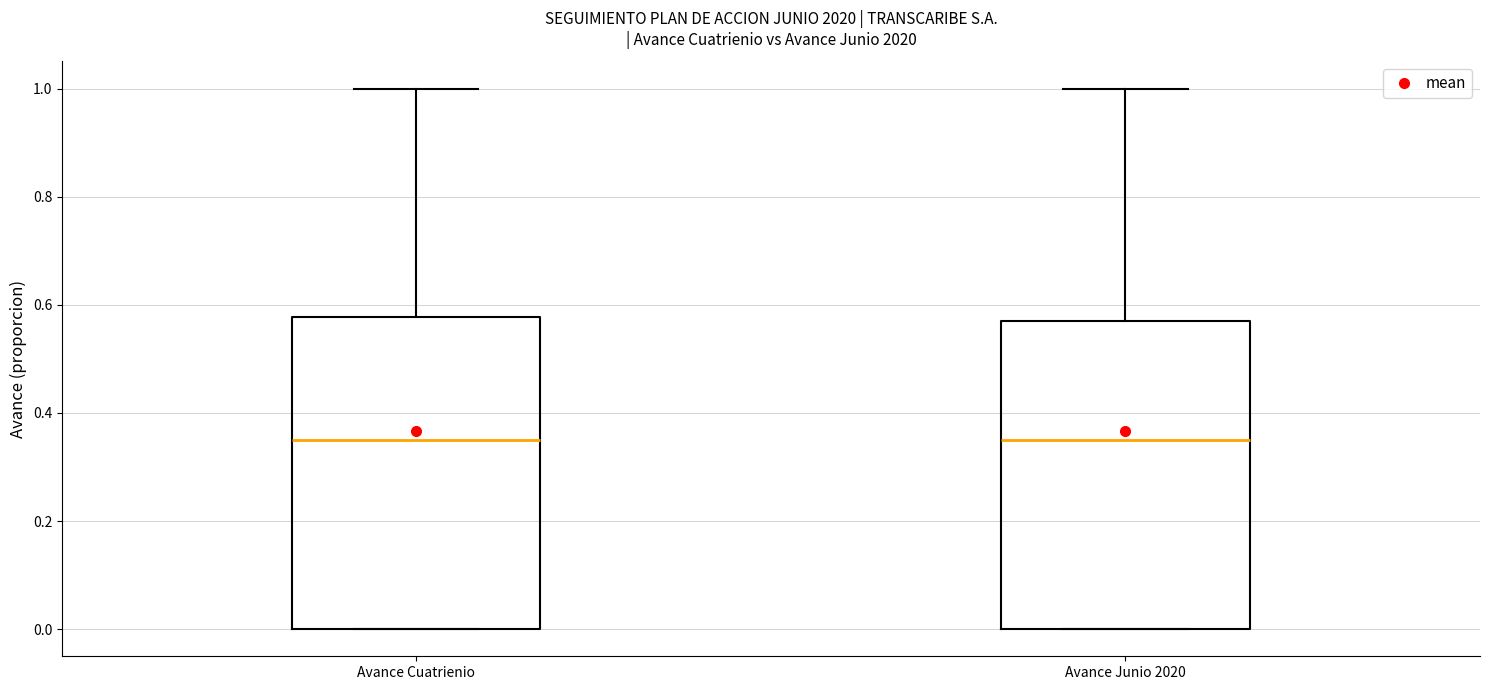

Reading left to right, read every box against the y-axis: the position of its median line, the range the box covers, and the ends of its whiskers. The values are not printed on the chart, so give them approximately, as read against the axis.

Avance Cuatrienio: median 0.36, box 0.00 to 0.58, whiskers 0.00 to 1.00
Avance Junio 2020: median 0.36, box 0.00 to 0.58, whiskers 0.00 to 1.00